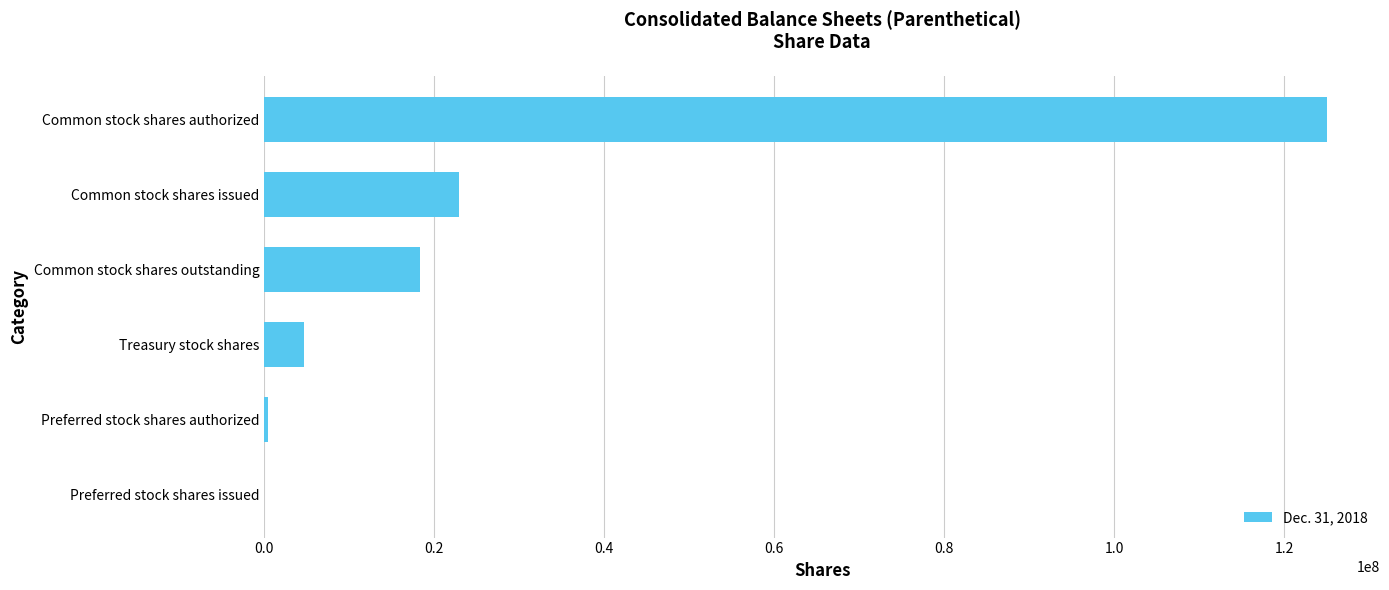

What is the average value?

28567000